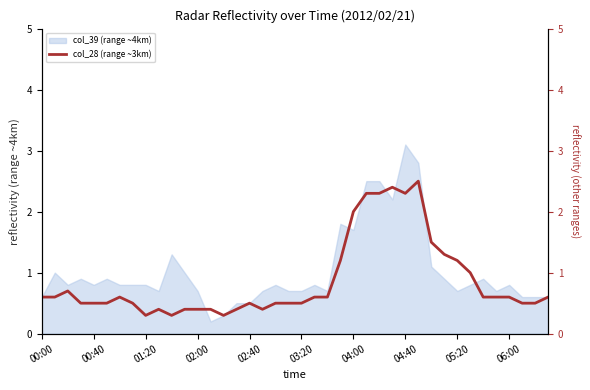

Is it true that the value at 21 is 0.6?

True